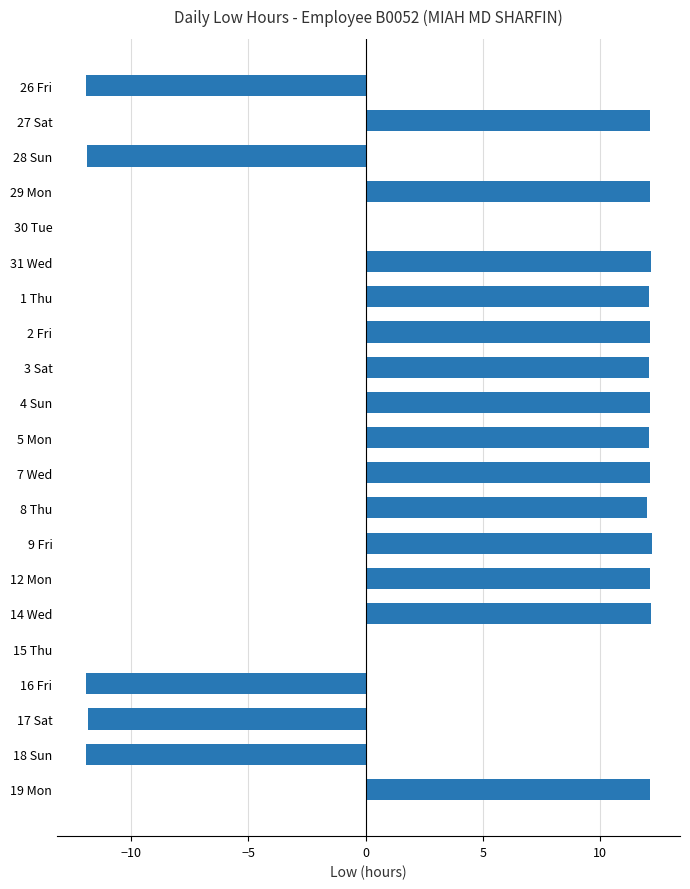

Count the number of categories in the chart.

21